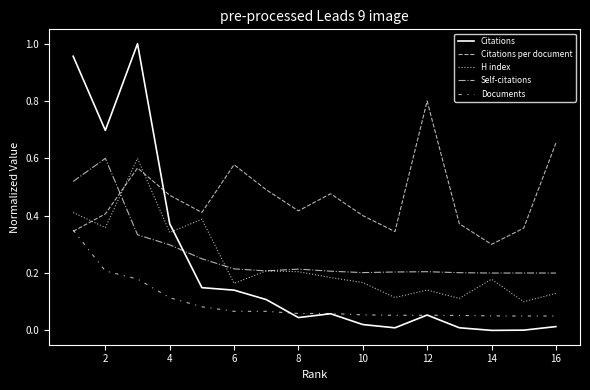

Does the chart have visible grid lines?

No